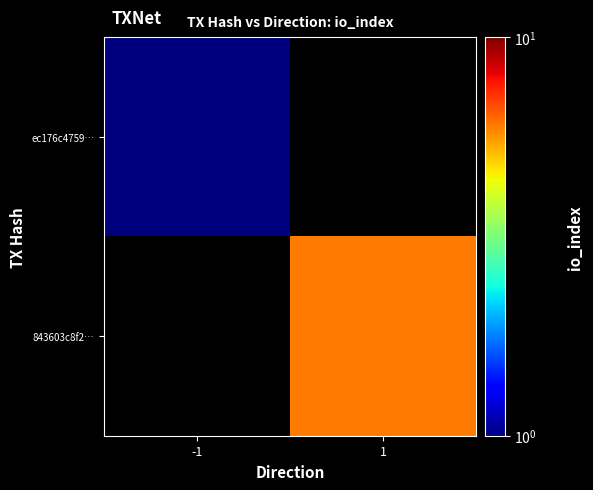

Reading right to left, transcribe all the data shown in this chart.

ec176c4759…: 1=0	-1=1
843603c8f2…: 1=6	-1=0